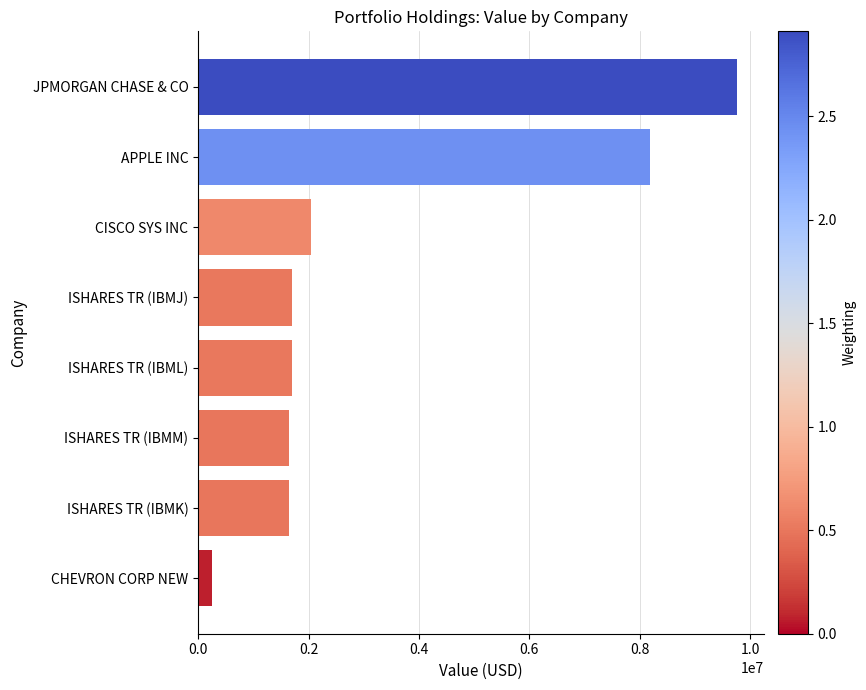

What is the difference between the maximum and minimum values?

9512000